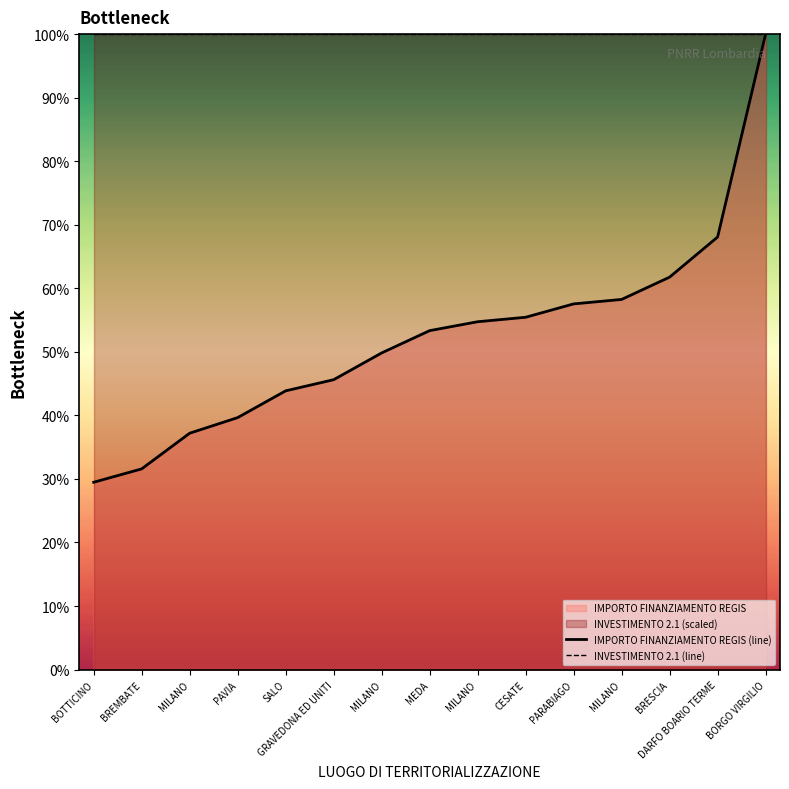

Which series has the largest range (max minus min)?

IMPORTO FINANZIAMENTO REGIS (line)